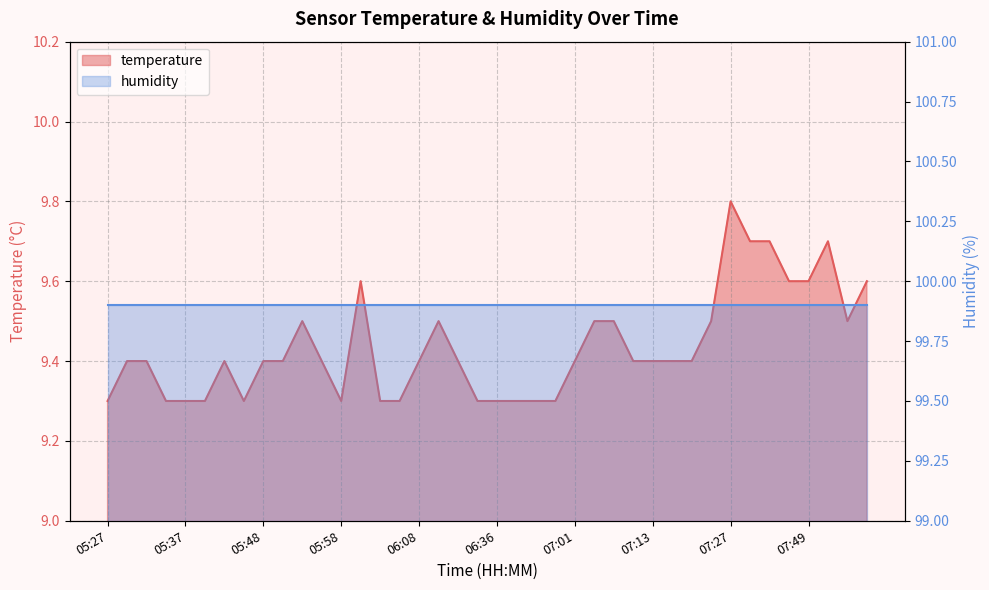

What is the greatest value displayed?

9.8